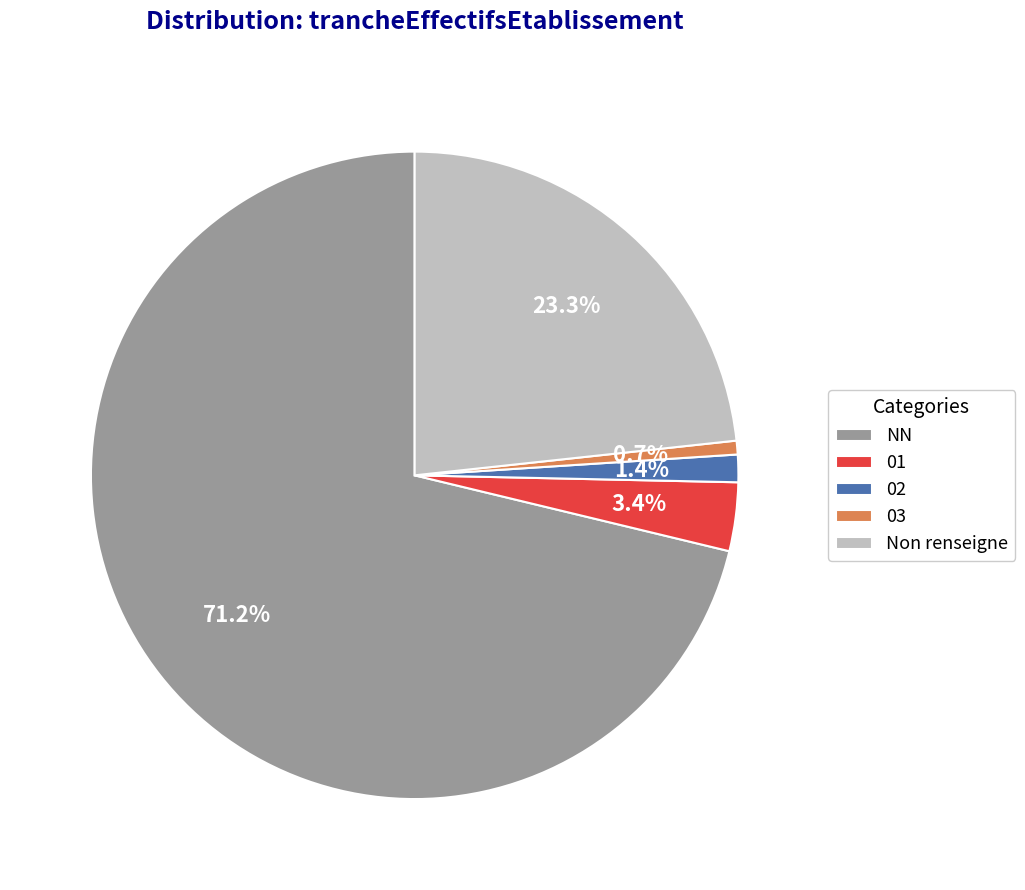

Which has a higher value, Non renseigne or NN?

NN